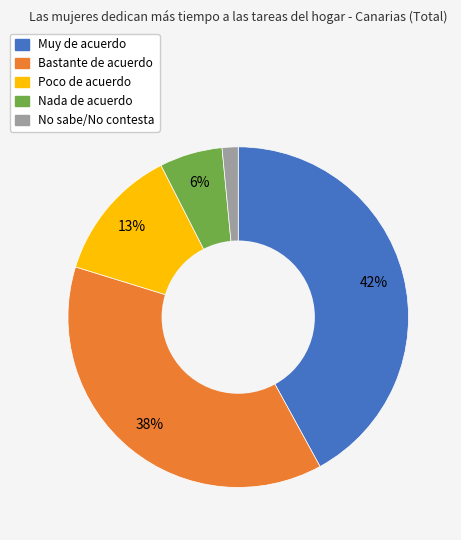

Count the number of slices in the pie.

5